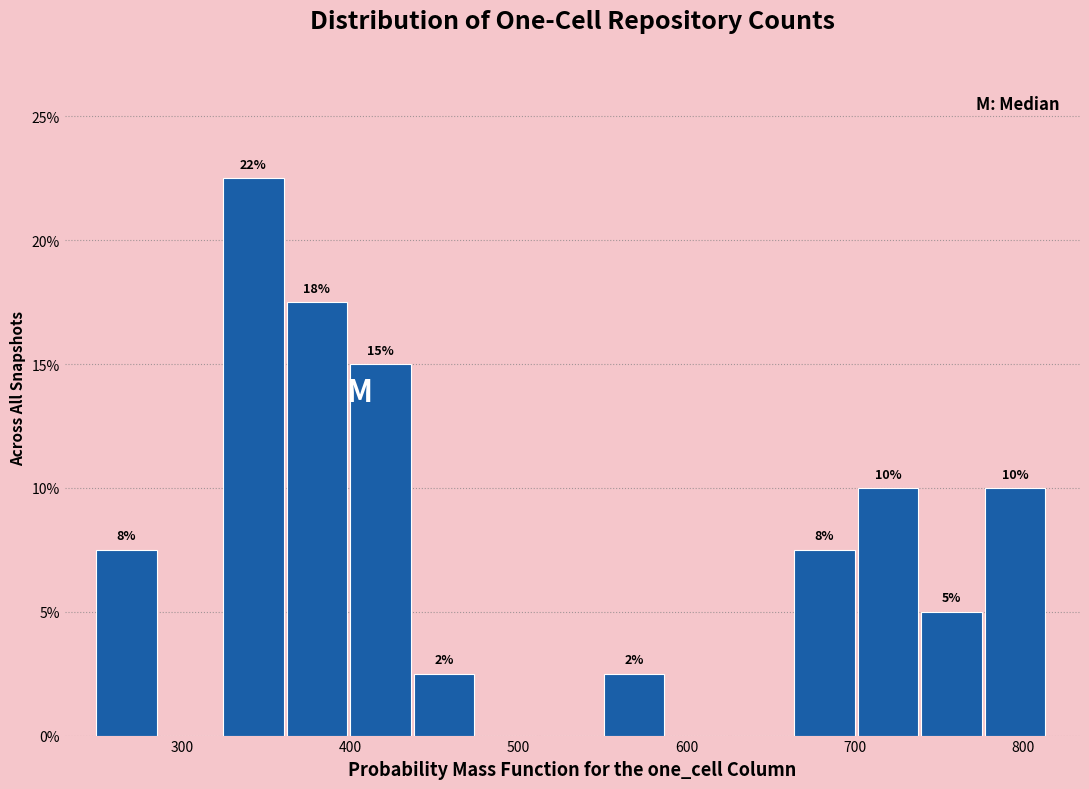

Read against the x-axis, roughly where is the centre of the tallest bar?

340